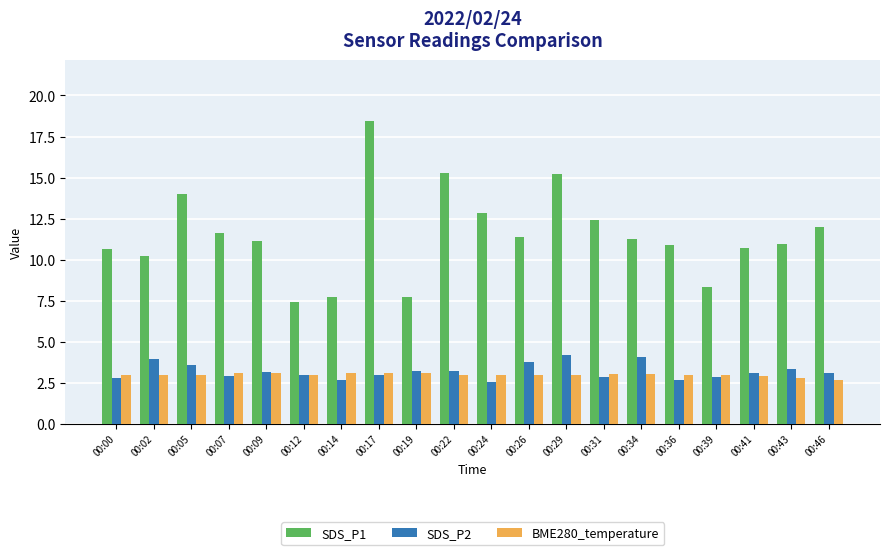

What is the approximate value of BME280_temperature at 00:24?

3.0